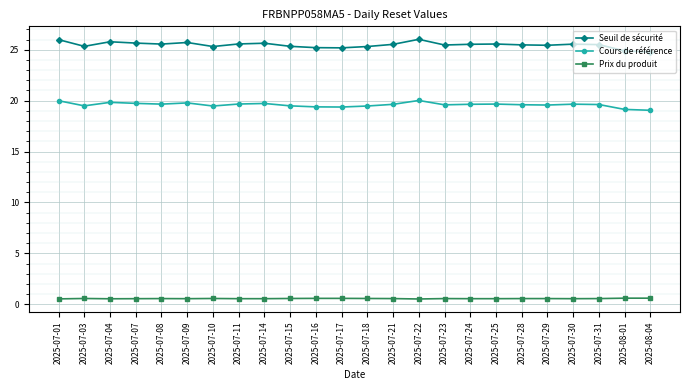

True or false: Prix du produit and Cours de référence cross at least once.

False